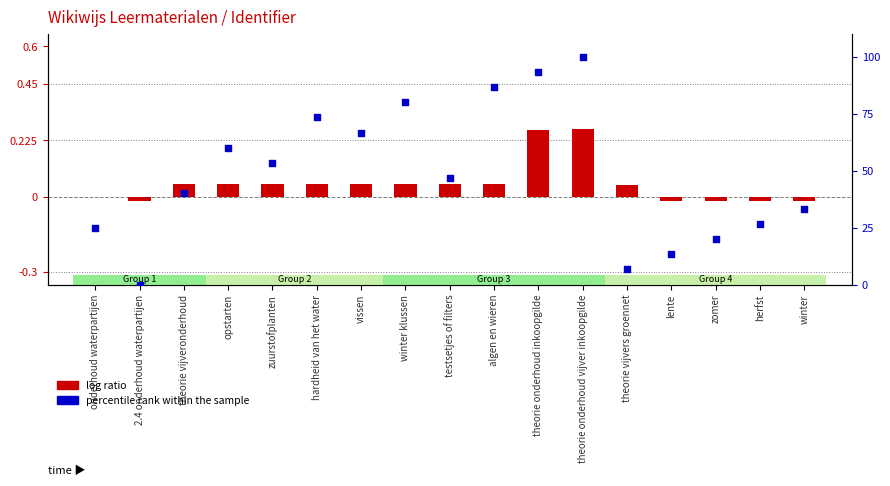

Which series reaches the maximum Y coordinate?

percentile rank within the sample